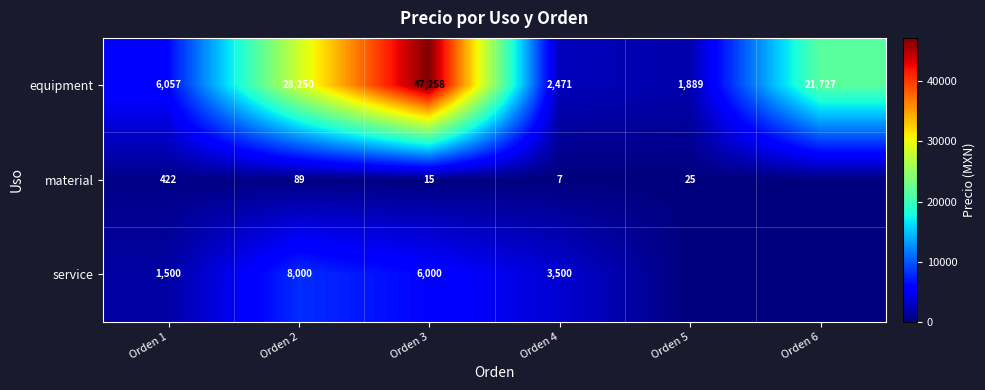

What is the lowest value of the equipment series?

1889